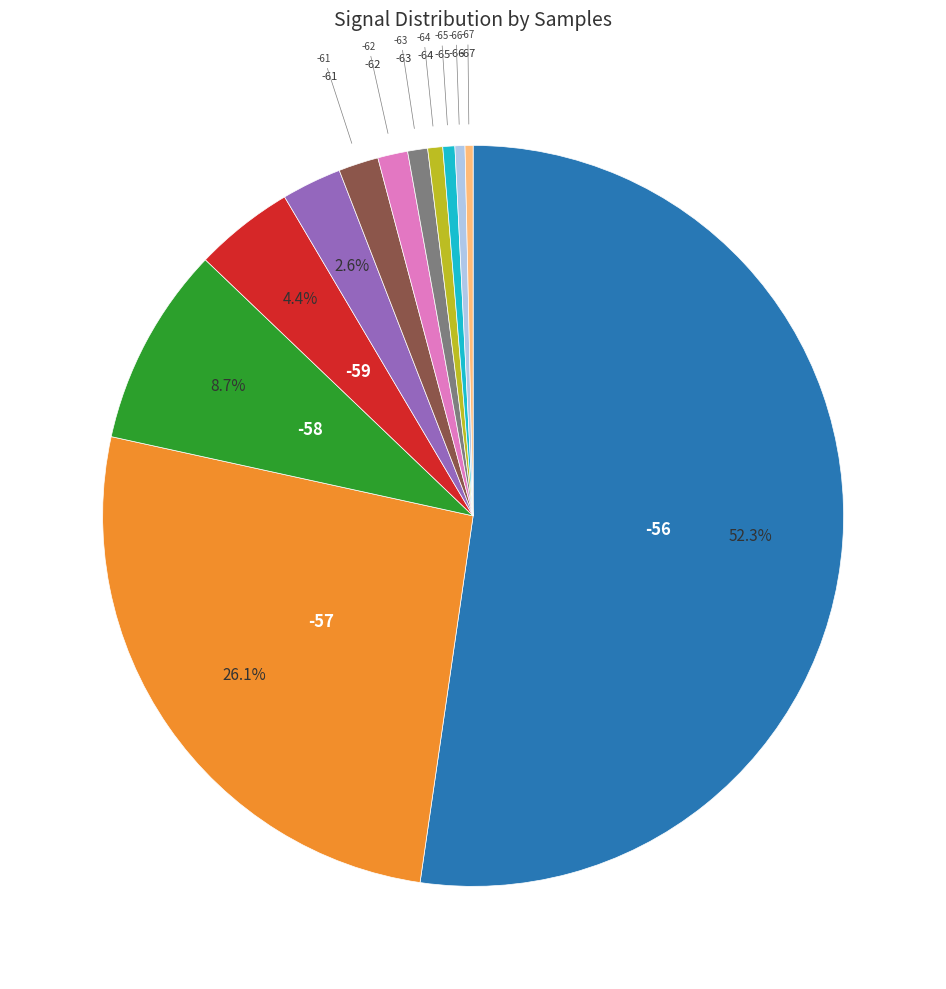

How many slices are in this pie chart?

12